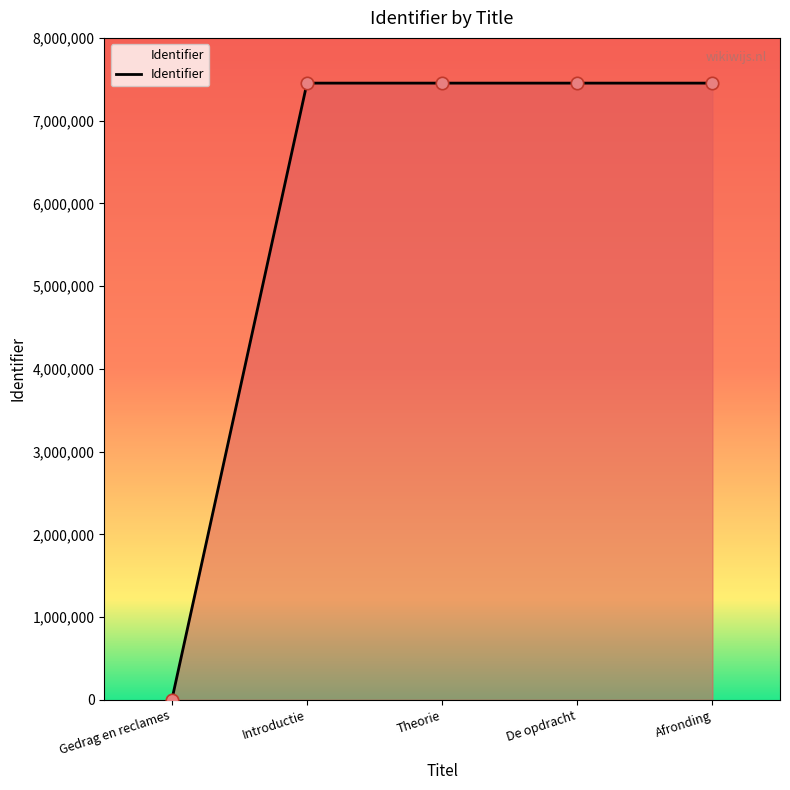

What is the difference between the maximum and minimum values?

7453291